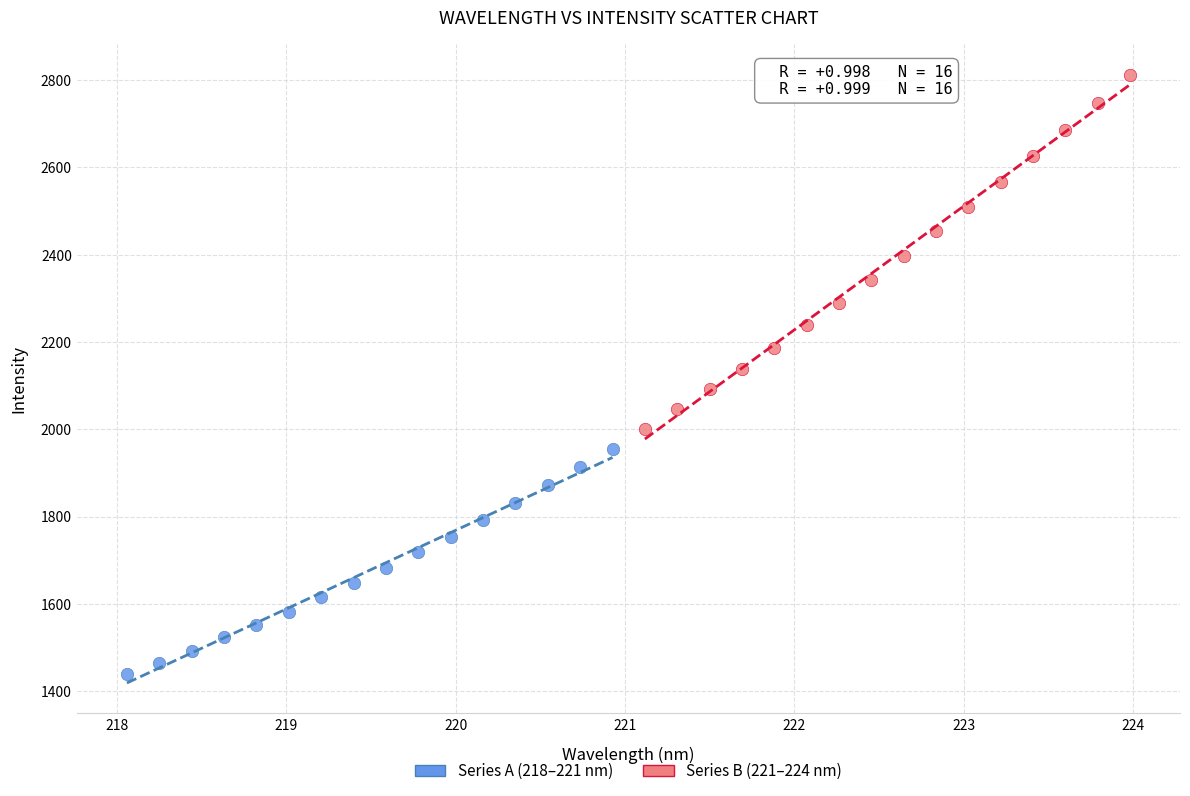

Which series contains the lowest Y value?

Series A (218–221 nm)